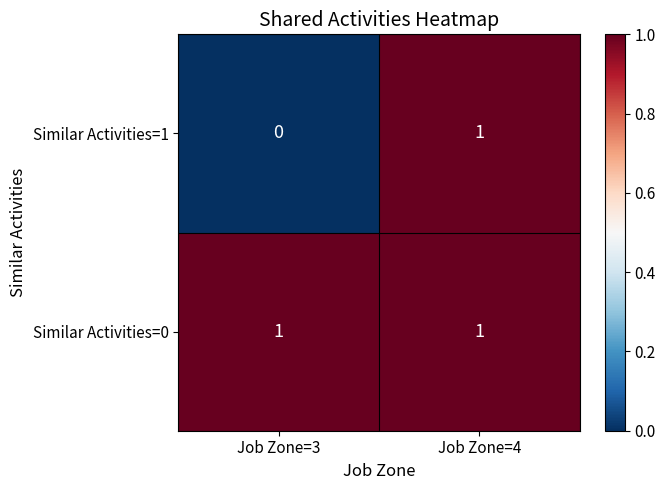

What is the total value across all series at Job Zone=4?

2